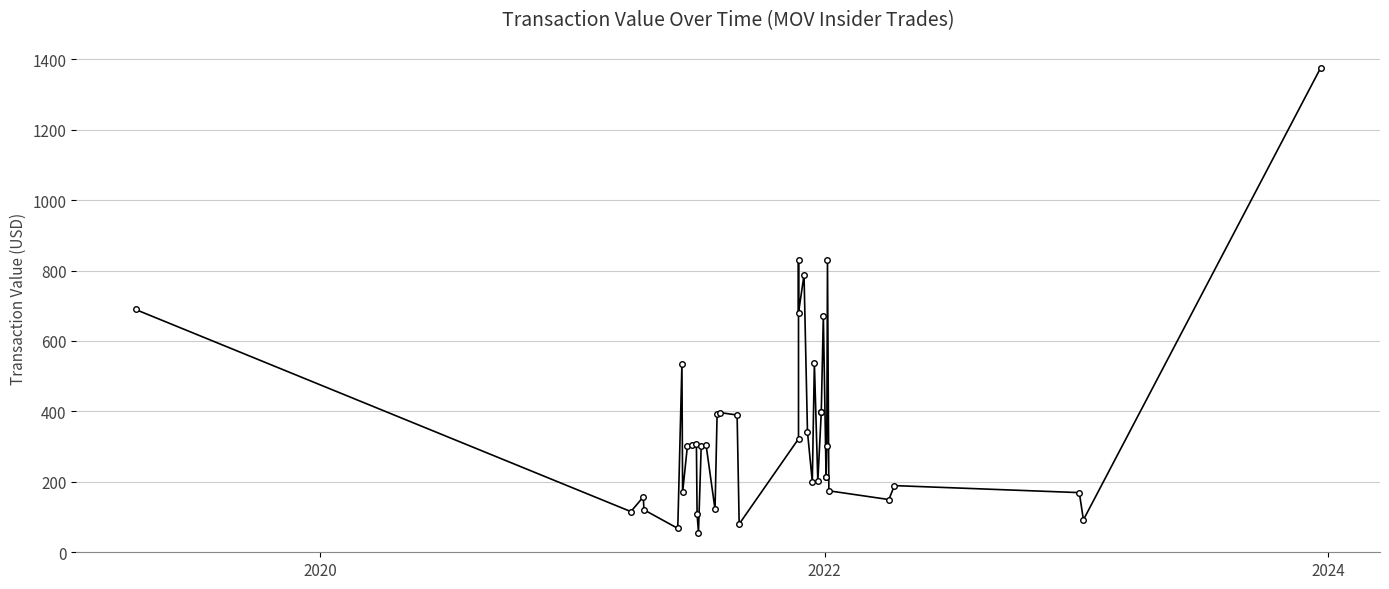

Count the number of values greater than 303.

19